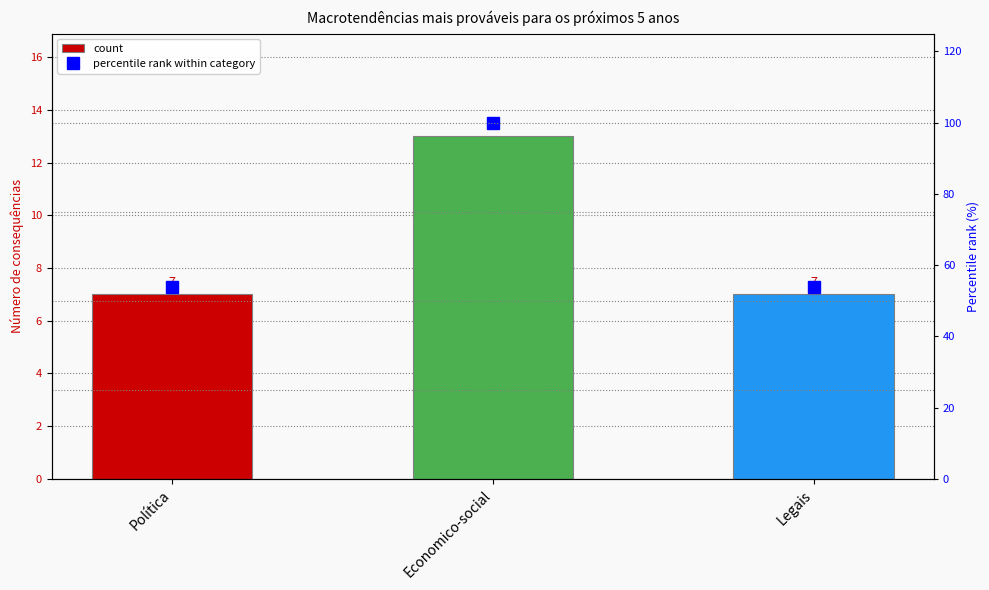

What is the difference between the maximum and second lowest values in the percentile rank within category series?

46.2